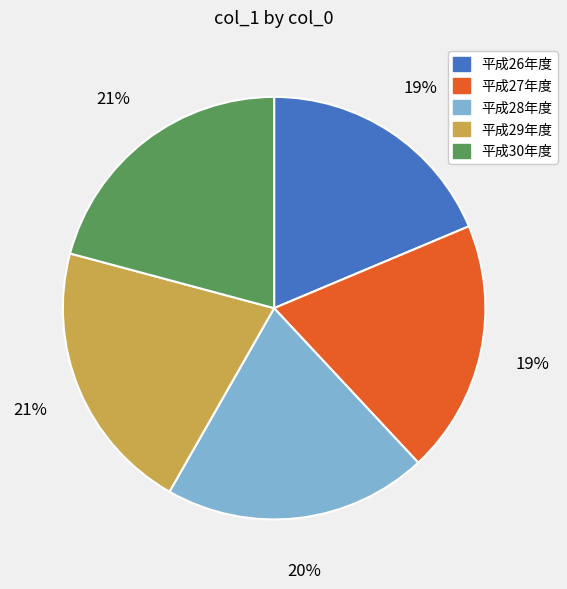

True or false: 平成29年度 accounts for 7% of the total.

False